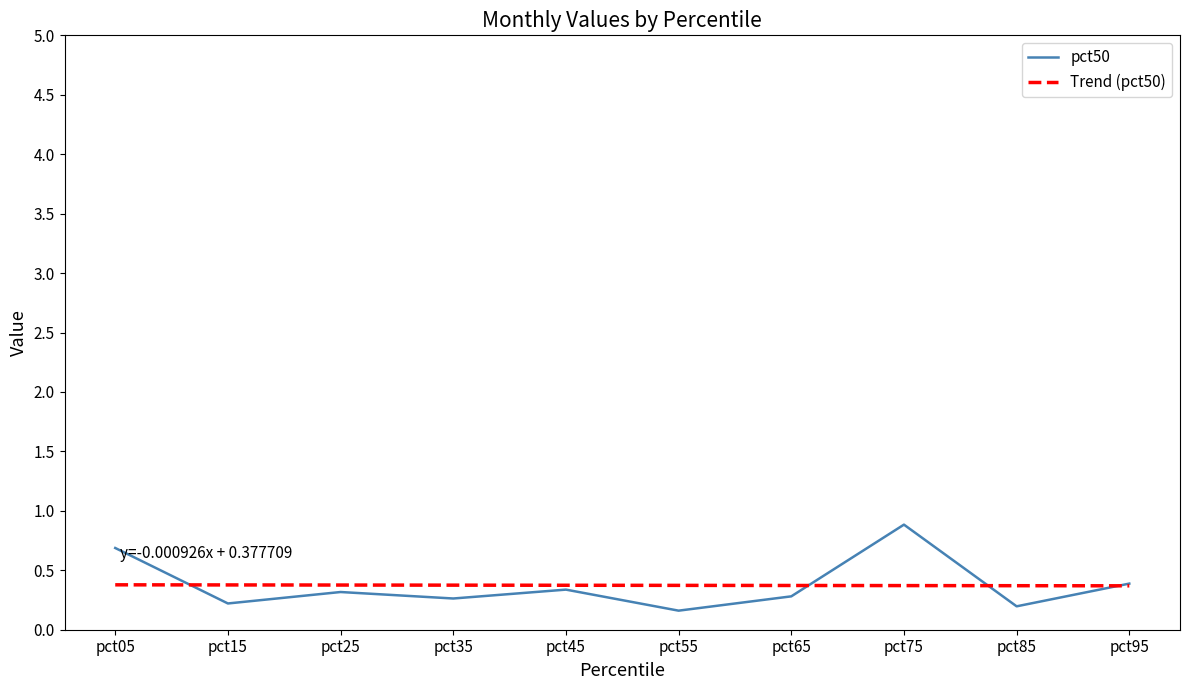

How many interior local peaks does the pct50 series have?

3